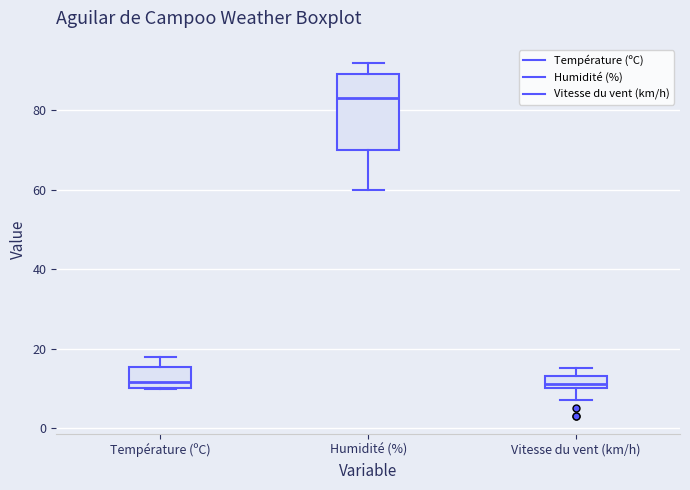

Where is the upper edge of the box for Température (ºC) on the y-axis? The values are not printed on the chart, so give them approximately, as read against the axis.

16